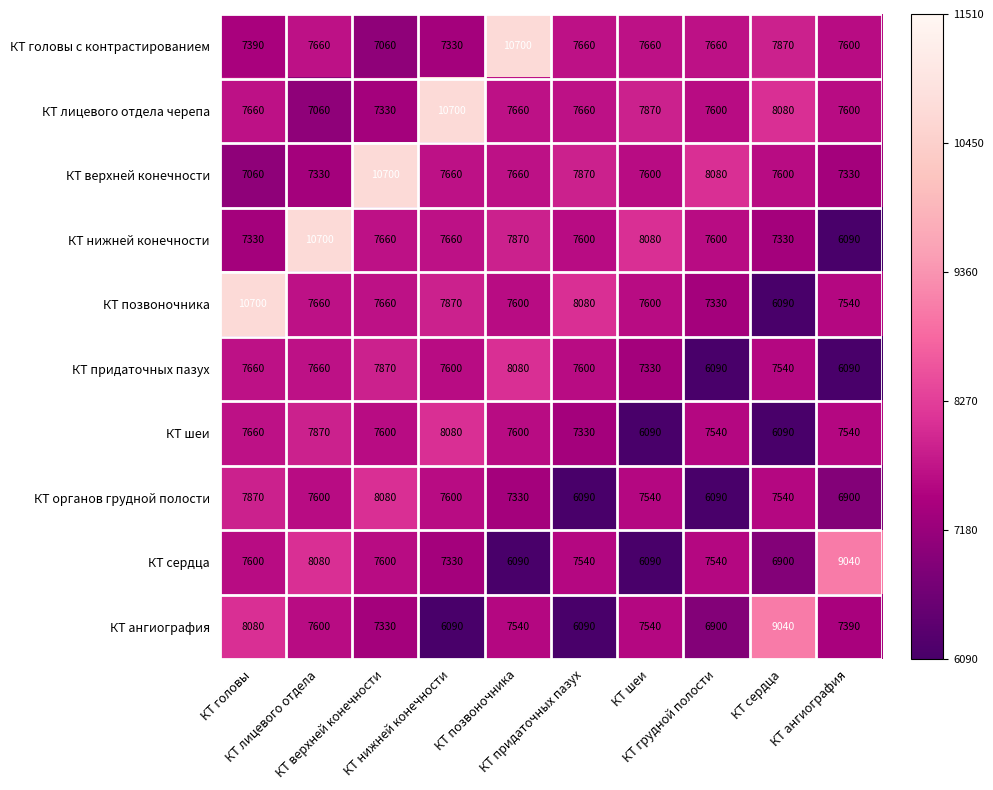

What is the sum of all КТ органов грудной полости values?

72640